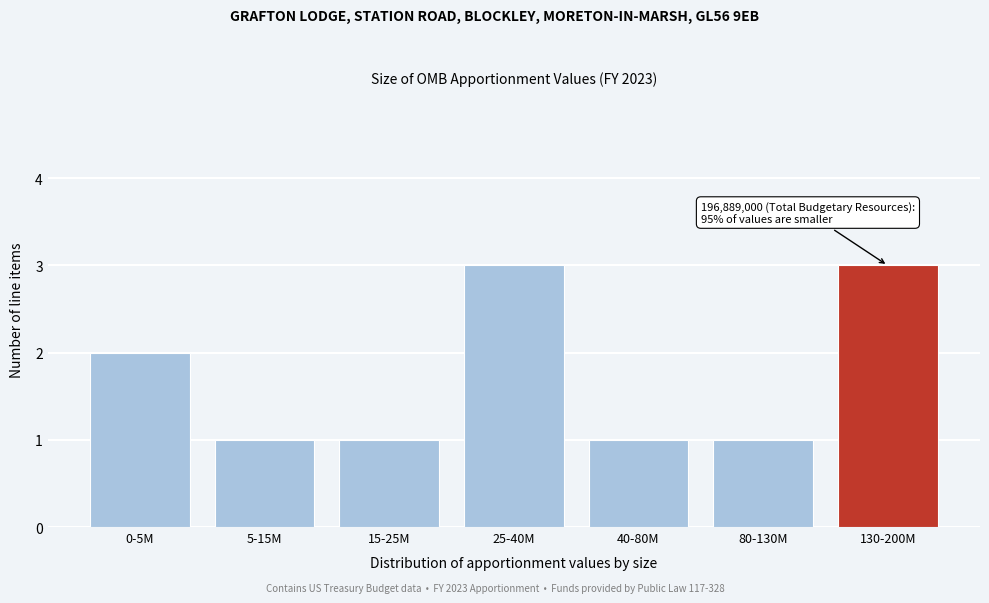

Reading left to right, what are all the values shown in this chart?

0-5M=2	5-15M=1	15-25M=1	25-40M=3	40-80M=1	80-130M=1	130-200M=3